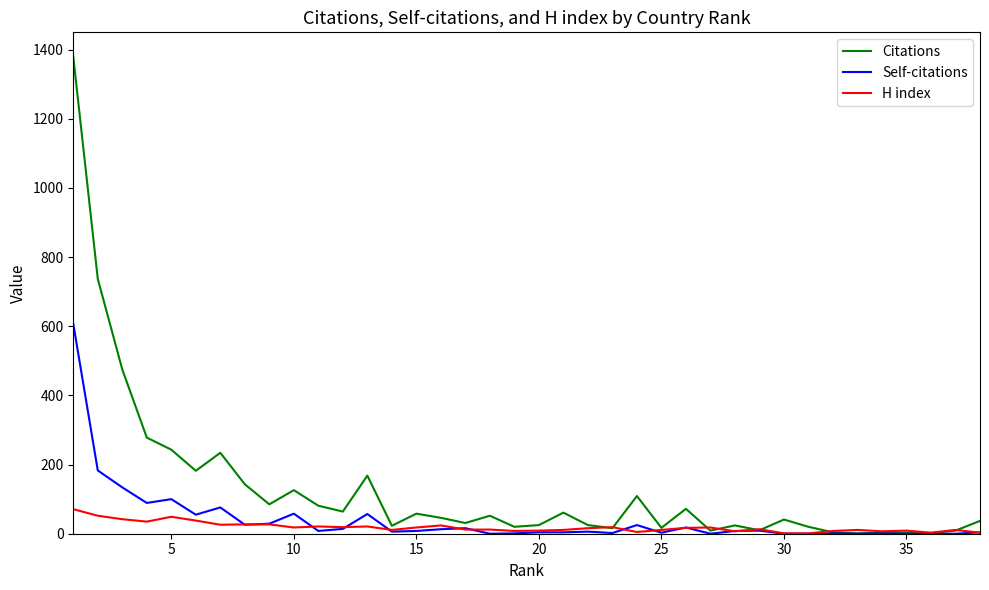

Which series has the largest total across all categories?

Citations